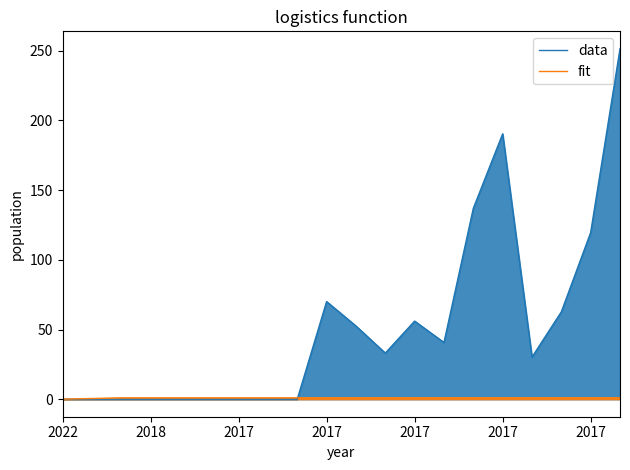

Reading left to right, what are all the values shown in this chart?

data: 0.0	0.0	0.0	0.0	0.0	0.0	0.0	0.0	0.0	70.1	52.5	33.1	56.1	40.7	136.9	190.4	30.2	62.7	119.6	251.4
fit: 0.1	0.5	1.0	1.0	1.0	1.0	1.0	1.0	1.0	1.0	1.0	1.0	1.0	1.0	1.0	1.0	1.0	1.0	1.0	1.0